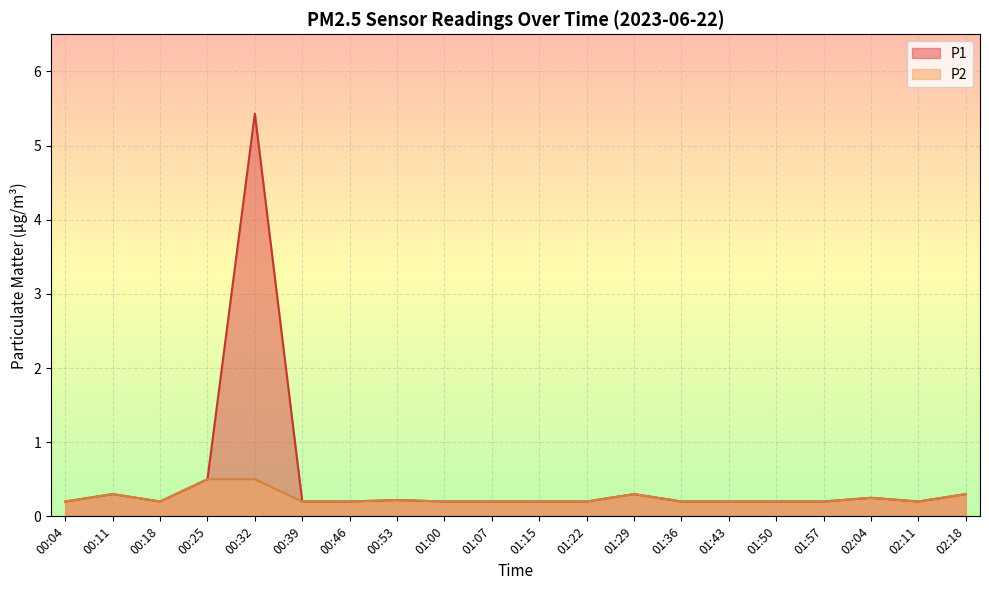

Which has a higher value, 02:11 or 01:36?

02:11